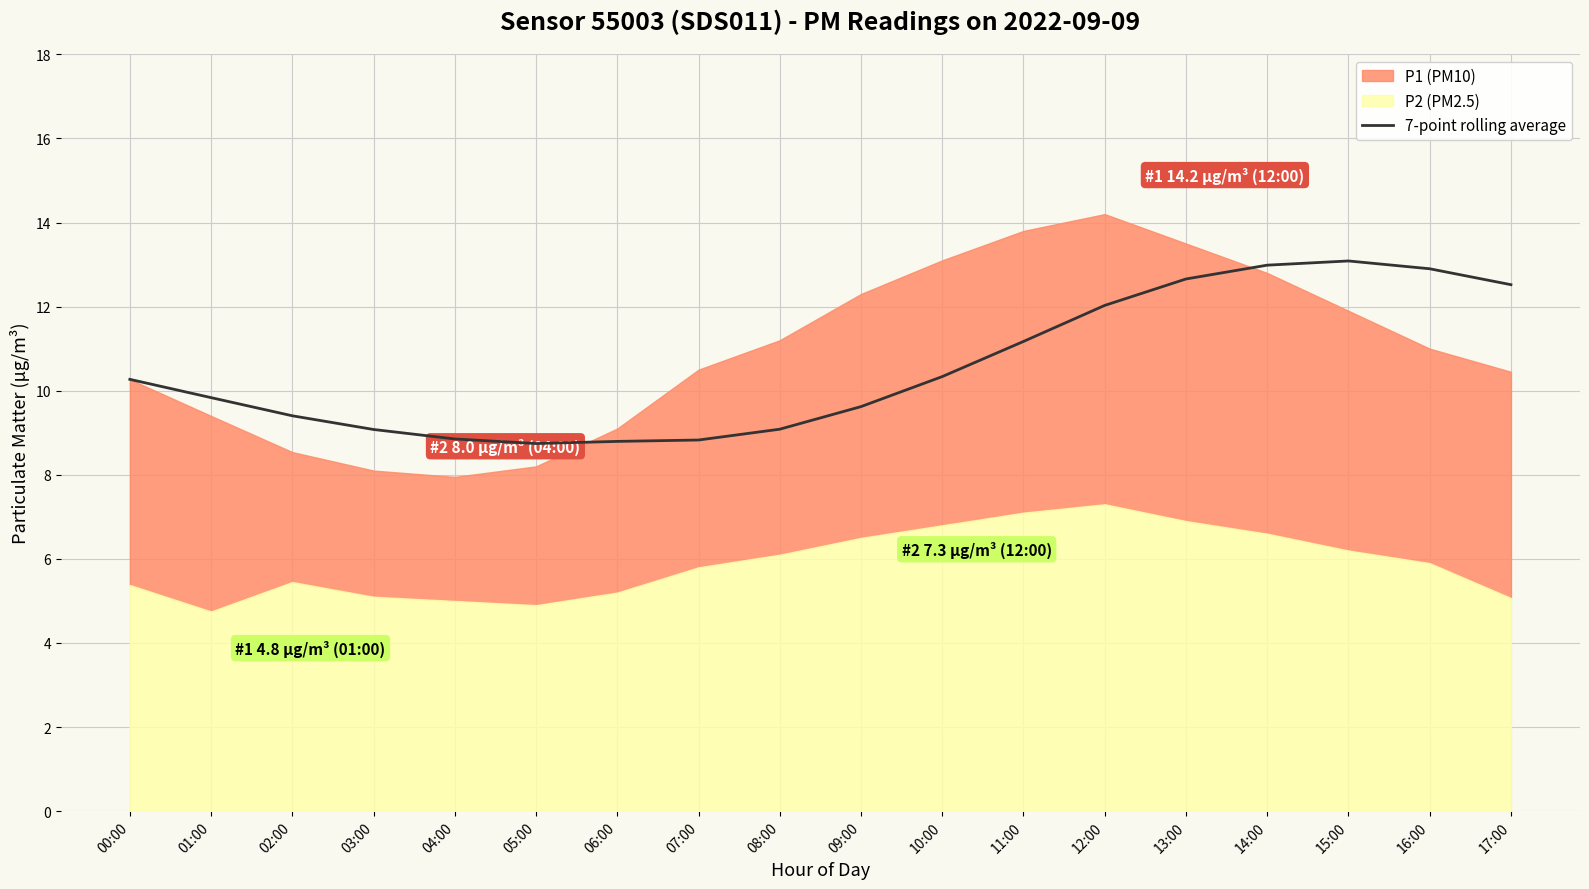

The 7-point rolling average series shows 6.0 at 10:00. True or false?

False